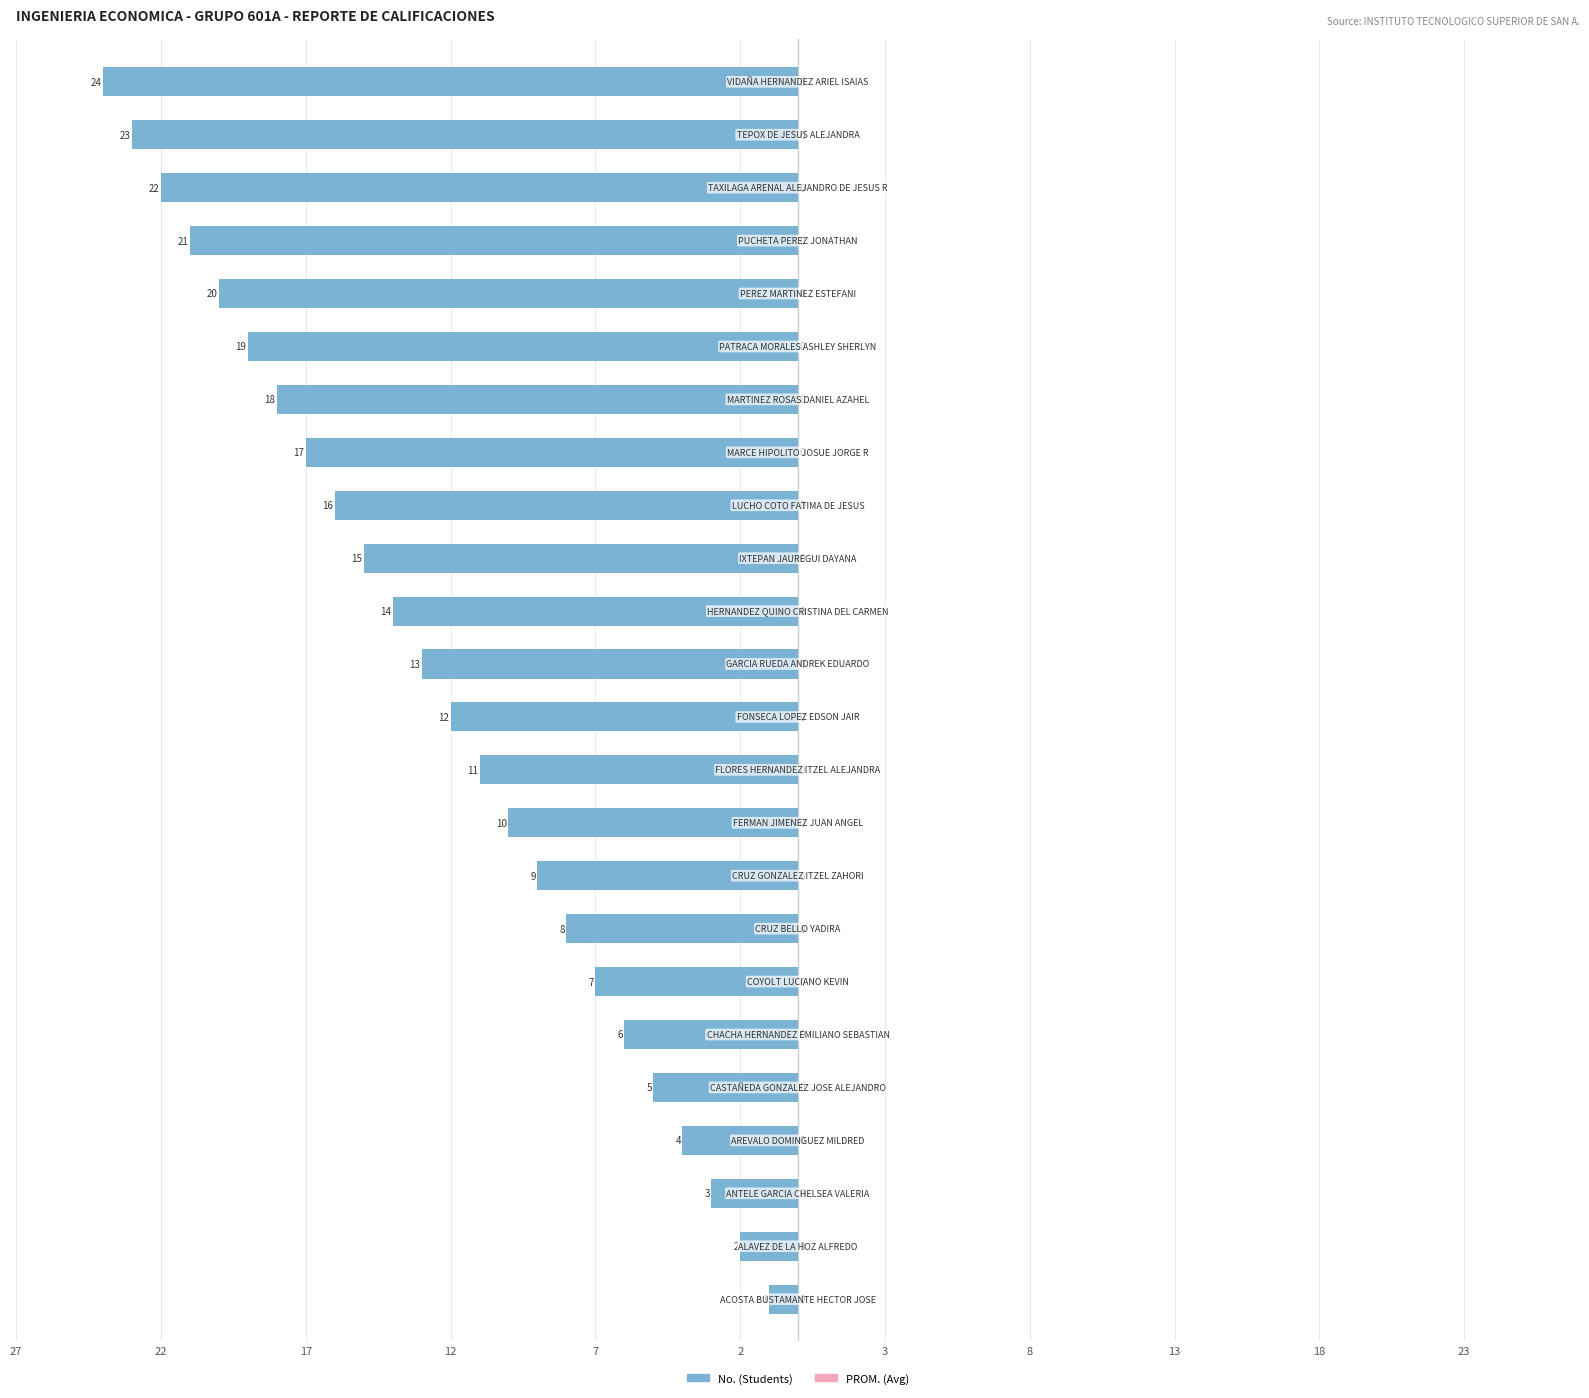

Does the chart contain any negative values?

Yes